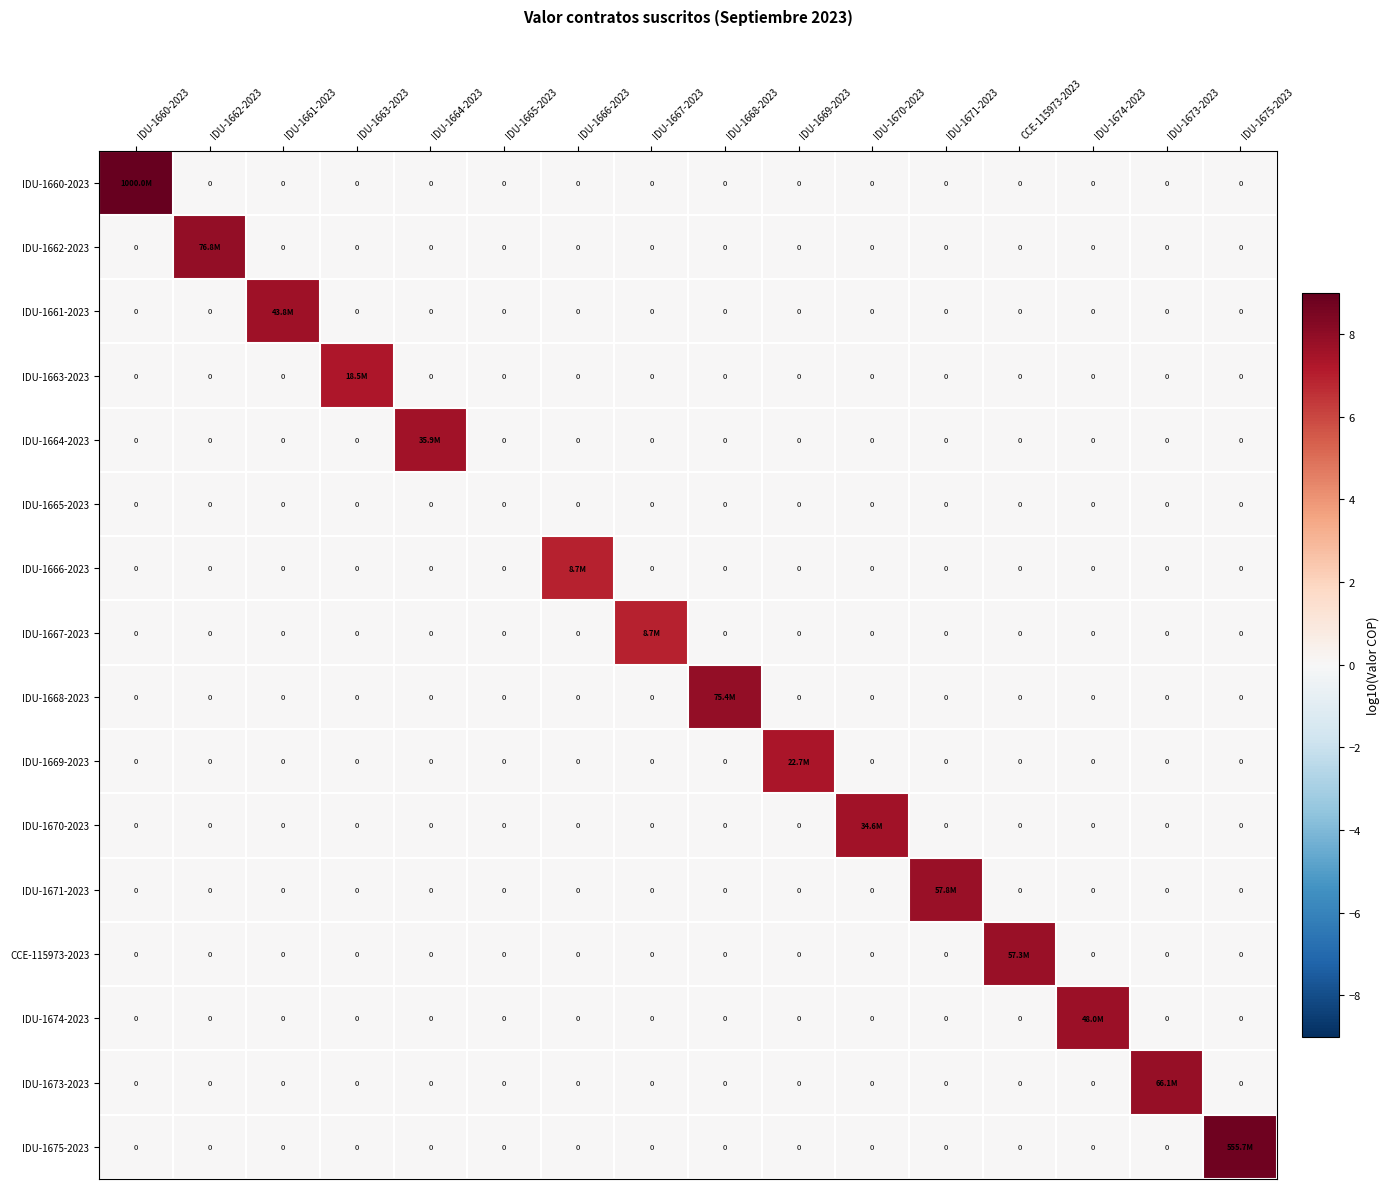

How many IDU-1660-2023 values are between 0 and 1?

15